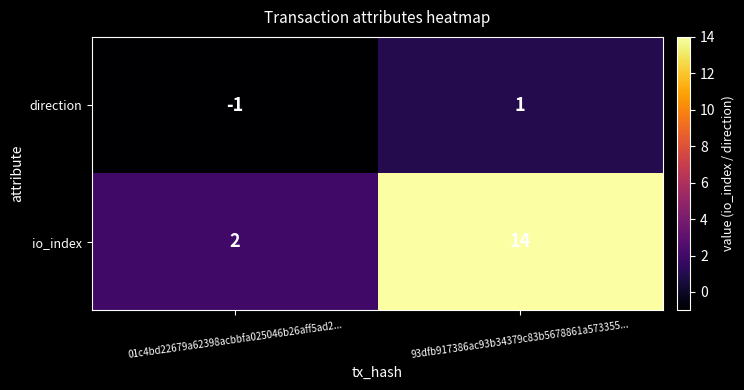

At which category is the sum across all series the highest?

93dfb917386ac93b34379c83b5678861a573355...